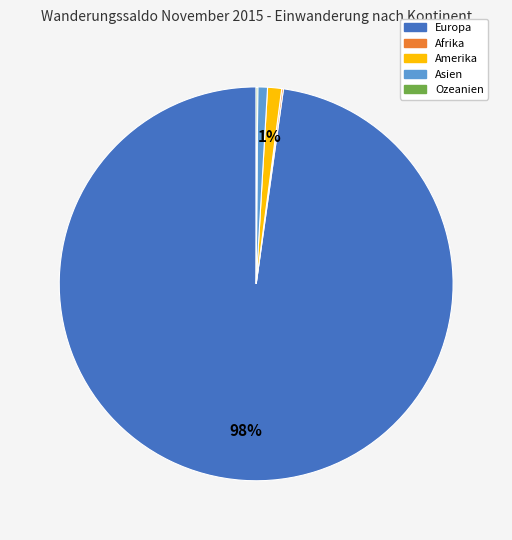

Which slice is the largest?

Europa